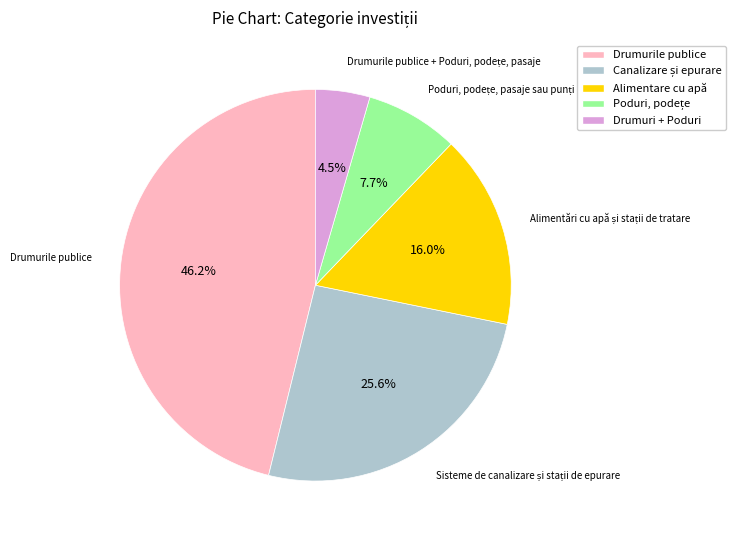

Is there any slice that represents more than half of the pie?

No